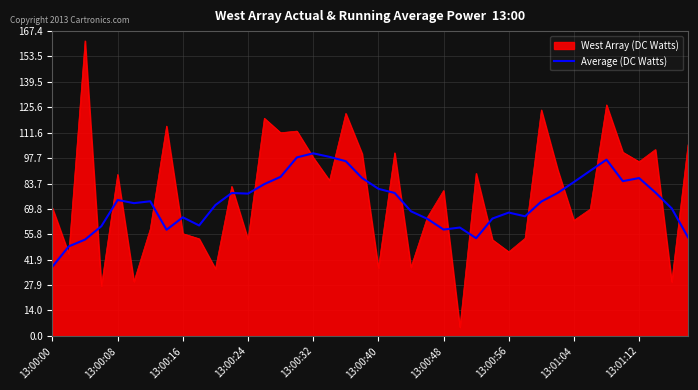

Does the chart display data point markers on the line(s)?

No